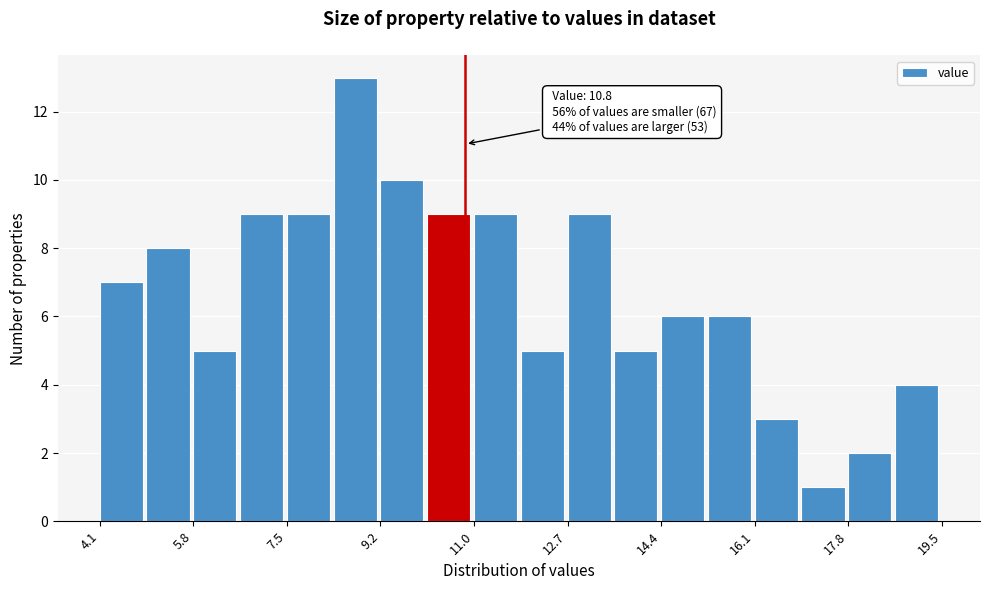

Which range on the x-axis has the tallest bar?

8.4 to 9.2